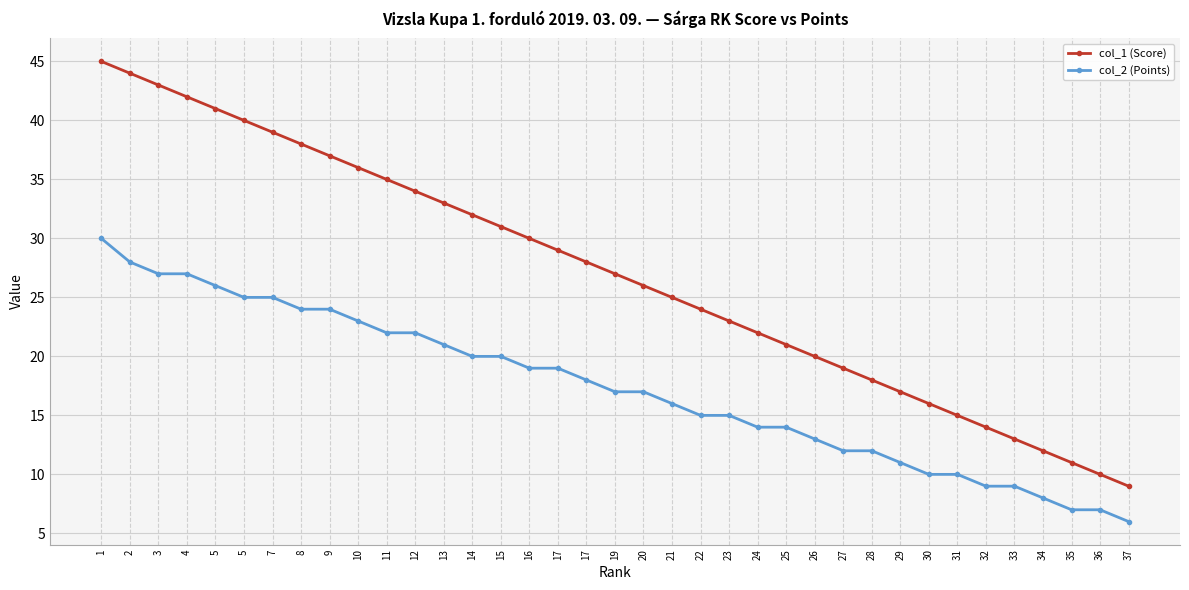

Count the number of data series in this chart.

2